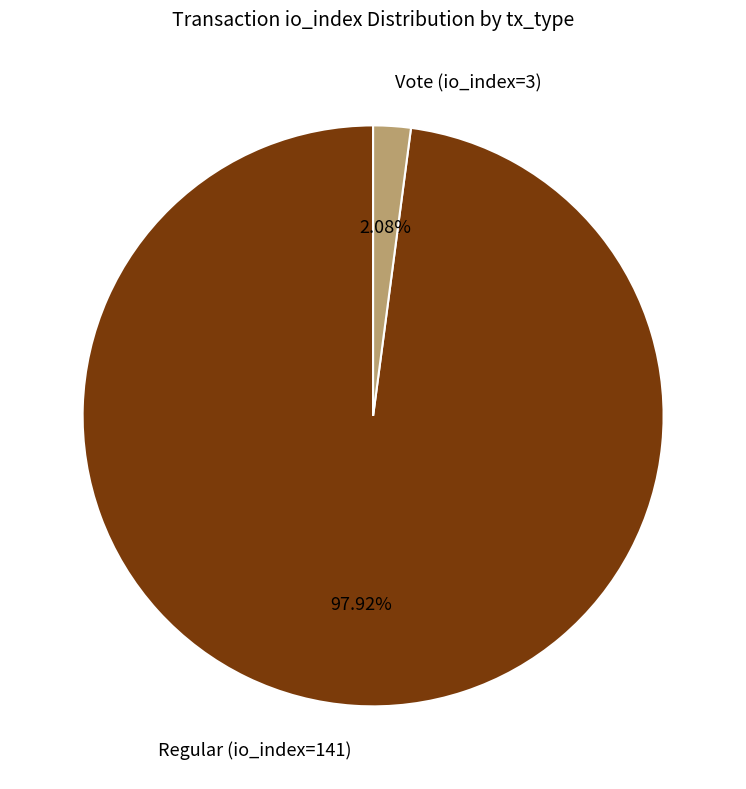

How much of the chart is everything except Vote (io_index=3)?

97.9%